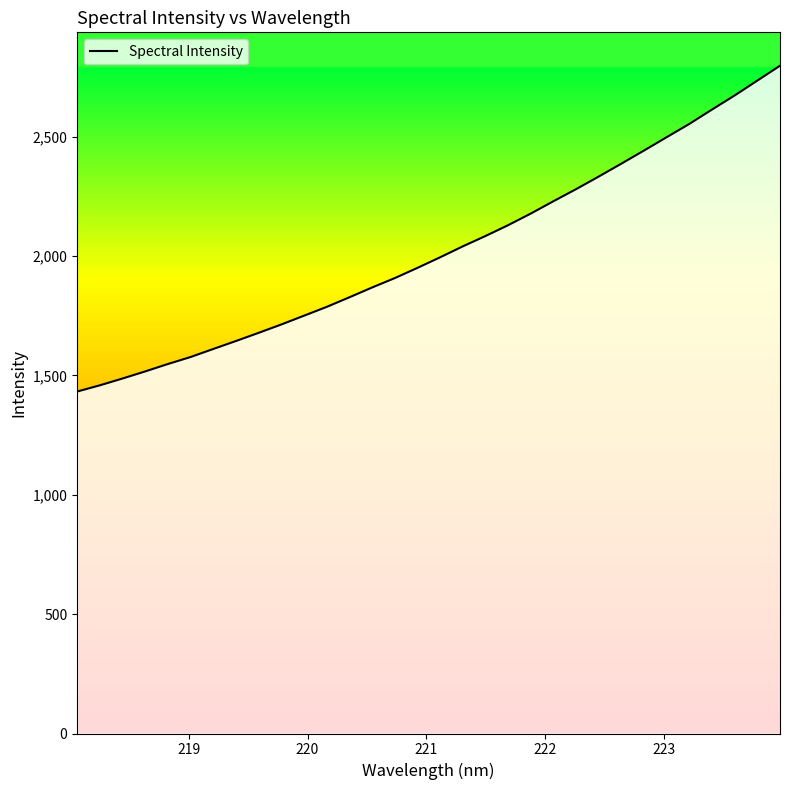

True or false: the data has more than 2 interior local peaks.

False